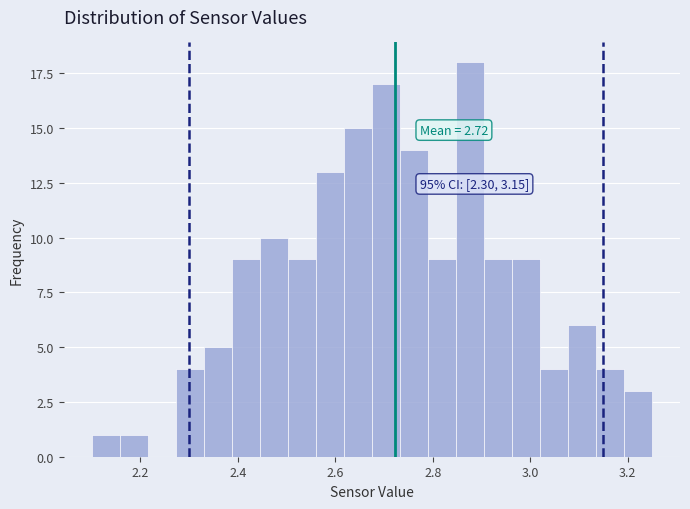

Around what value on the x-axis is the tallest bar? Give the approximate position of its centre, as read against the axis.

2.88